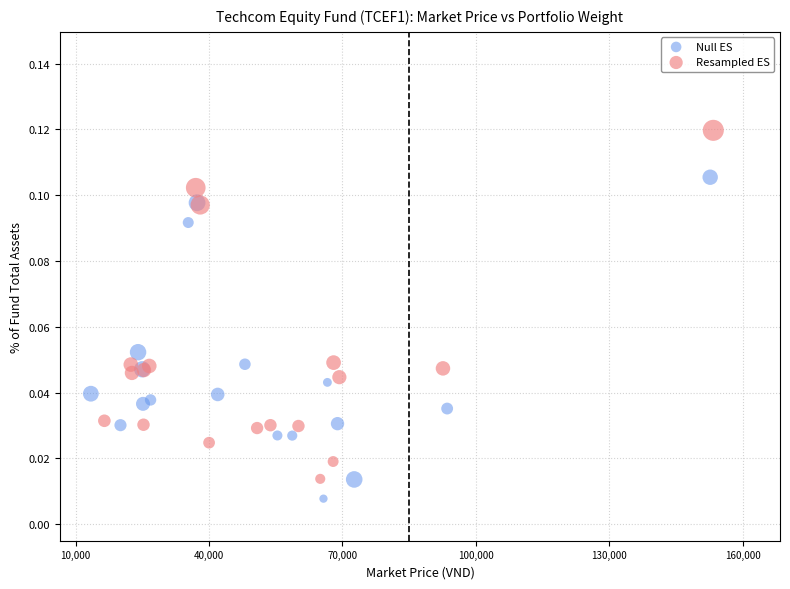

What are all the series names shown in the legend?

Null ES, Resampled ES